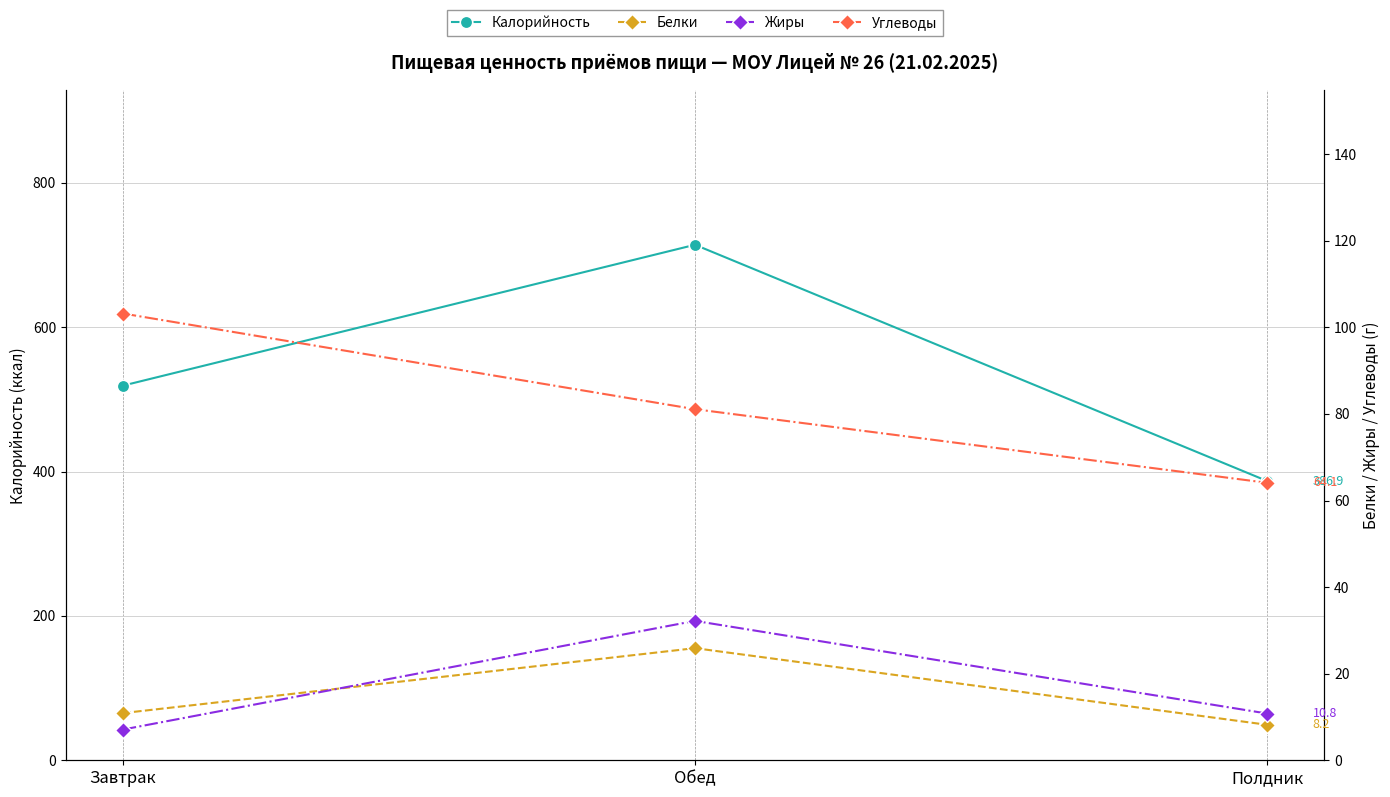

Rank the series at Обед from highest to lowest value.

Калорийность, Углеводы, Жиры, Белки